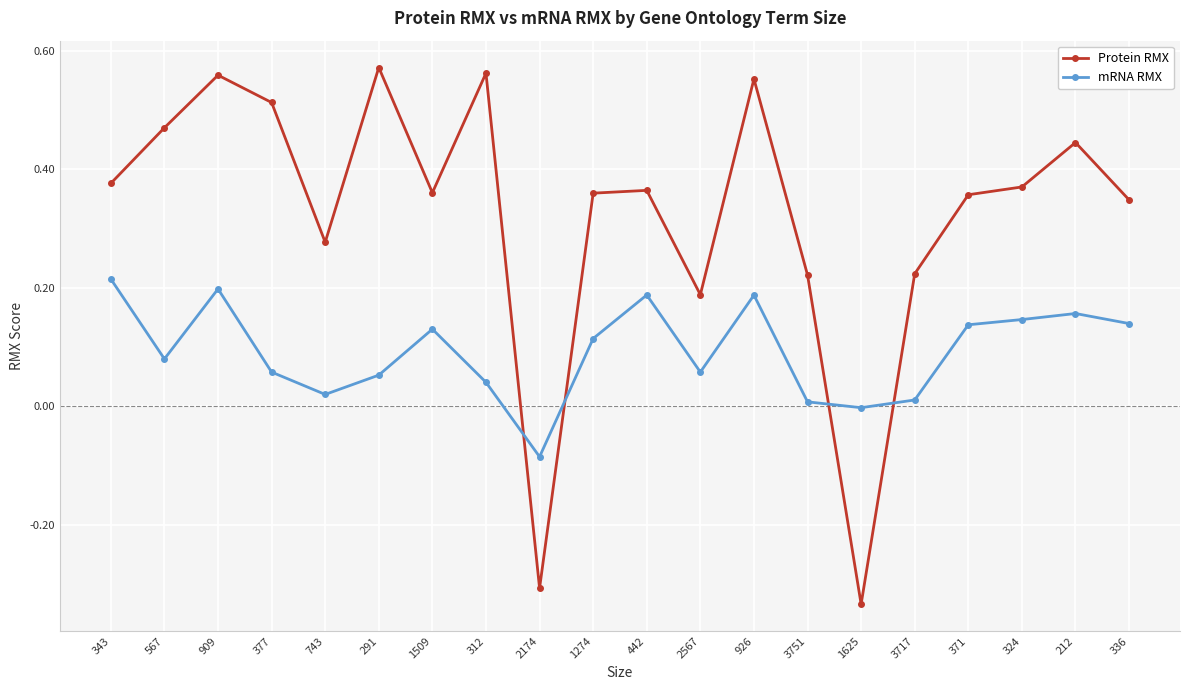

Count the Protein RMX values in the range 0 to 1.

18